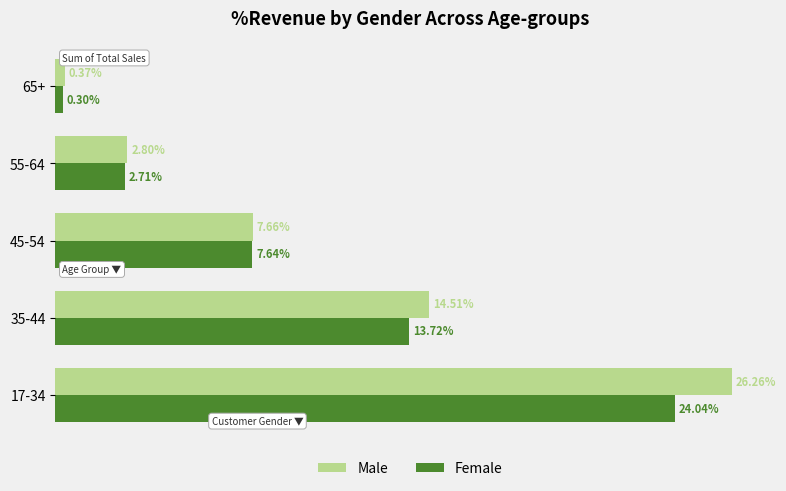

List the labels in order of Male value, largest first.

17-34, 35-44, 45-54, 55-64, 65+